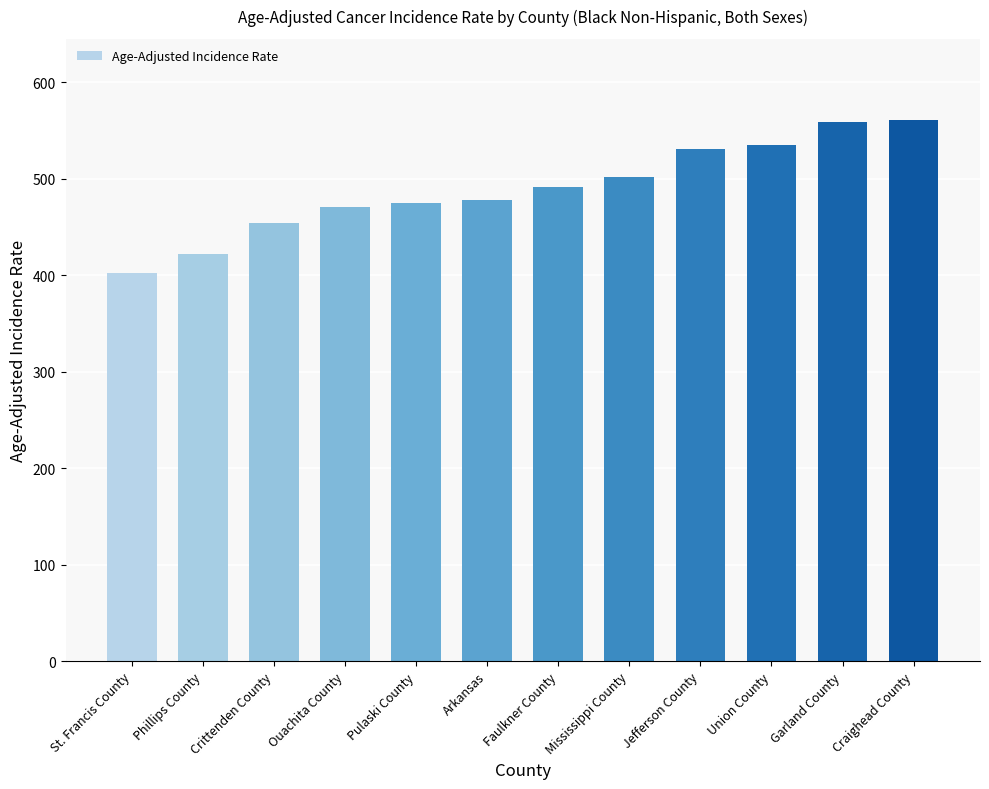

Which category has the lowest value across all series?

St. Francis County